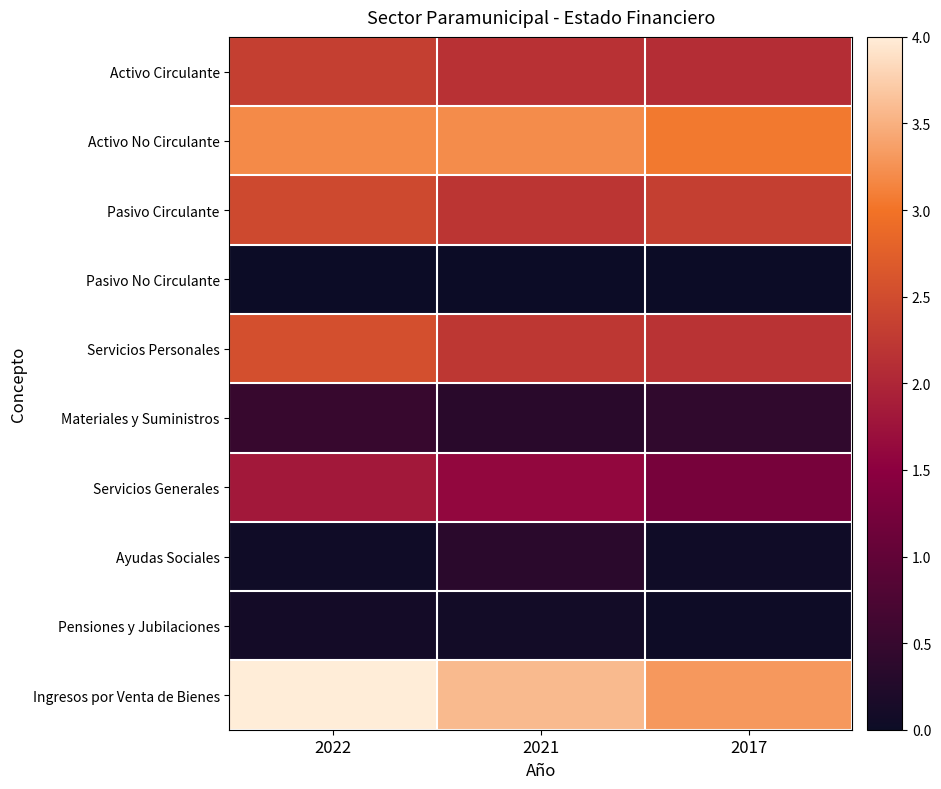

At which category is the sum across all series the highest?

2022